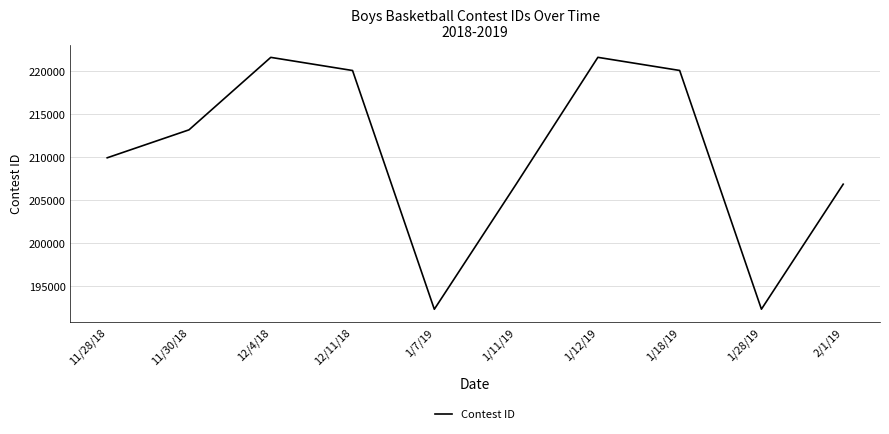

Is it true that the value at 1/11/19 is 357856?

False